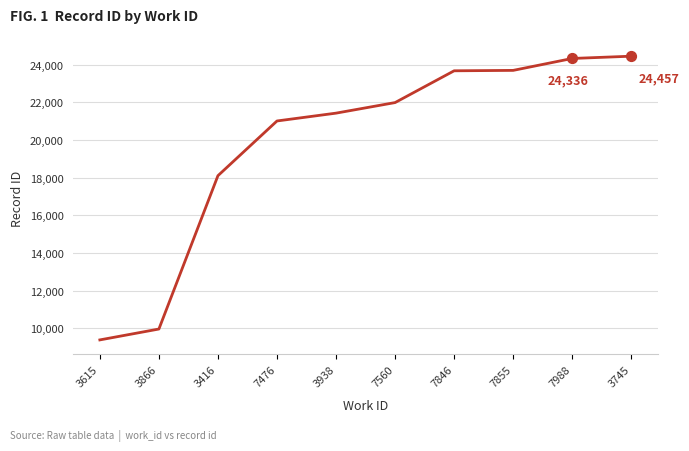

Which has a higher value, 3938 or 7560?

7560